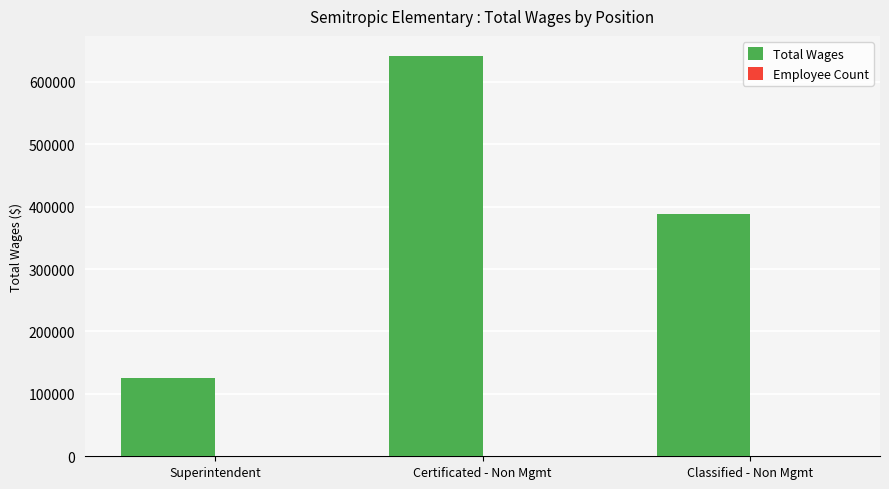

What is the greatest value displayed?

641459